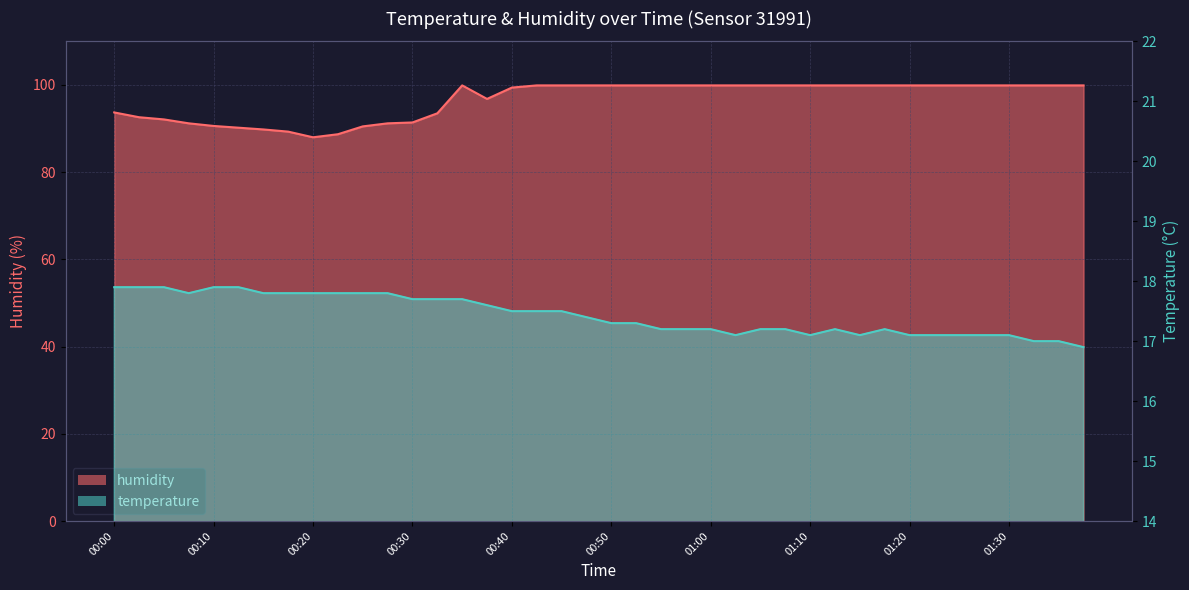

What is the difference between the maximum and second lowest values in the temperature series?

0.9